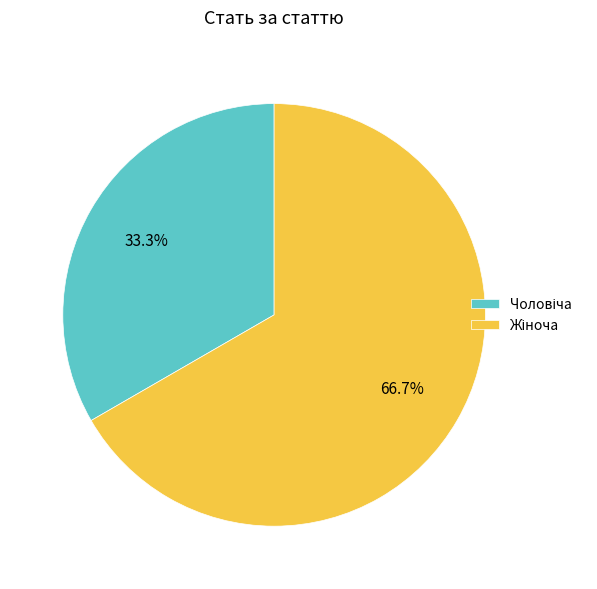

Does any single category account for the majority?

Yes